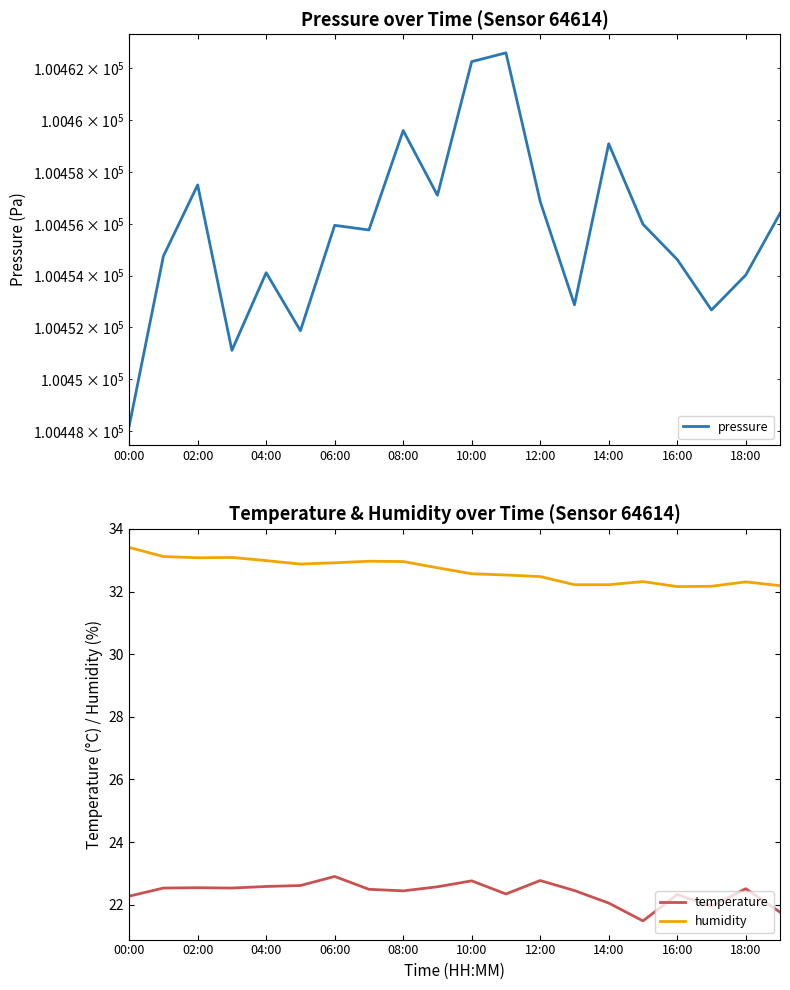

Reading left to right, extract all data points from this chart.

pressure: 100448.2	100454.8	100457.5	100451.1	100454.1	100451.9	100455.9	100455.8	100459.6	100457.1	100462.3	100462.6	100456.9	100452.9	100459.1	100456.0	100454.6	100452.7	100454.0	100456.4
temperature: 22.3	22.5	22.5	22.5	22.6	22.6	22.9	22.5	22.4	22.6	22.8	22.3	22.8	22.4	22.1	21.5	22.3	21.9	22.5	21.8
humidity: 33.4	33.1	33.1	33.1	33.0	32.9	32.9	33.0	33.0	32.8	32.6	32.5	32.5	32.2	32.2	32.3	32.2	32.2	32.3	32.2